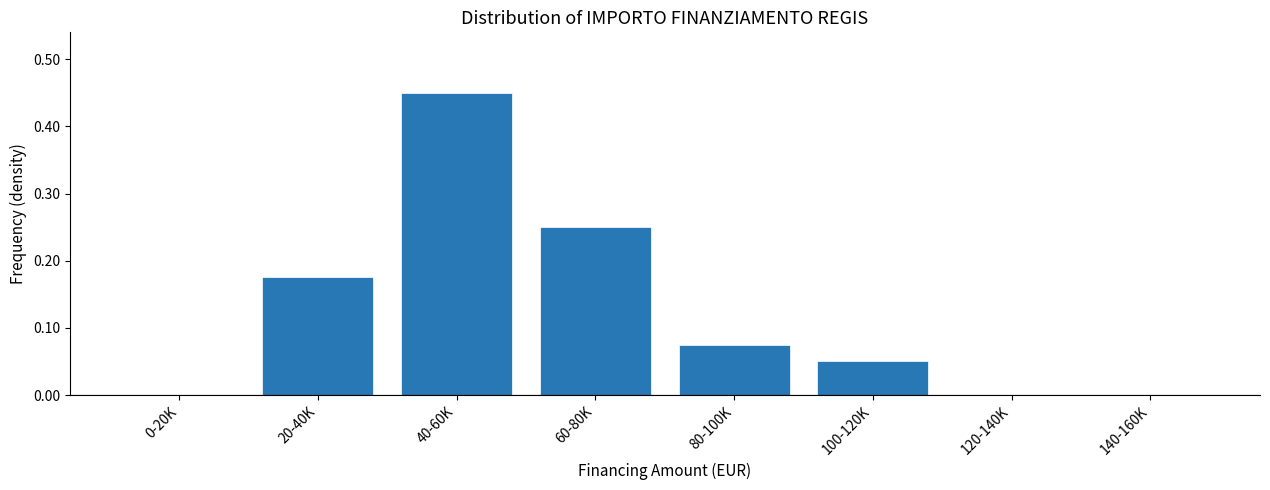

Which has a higher value, 0-20K or 60-80K?

60-80K